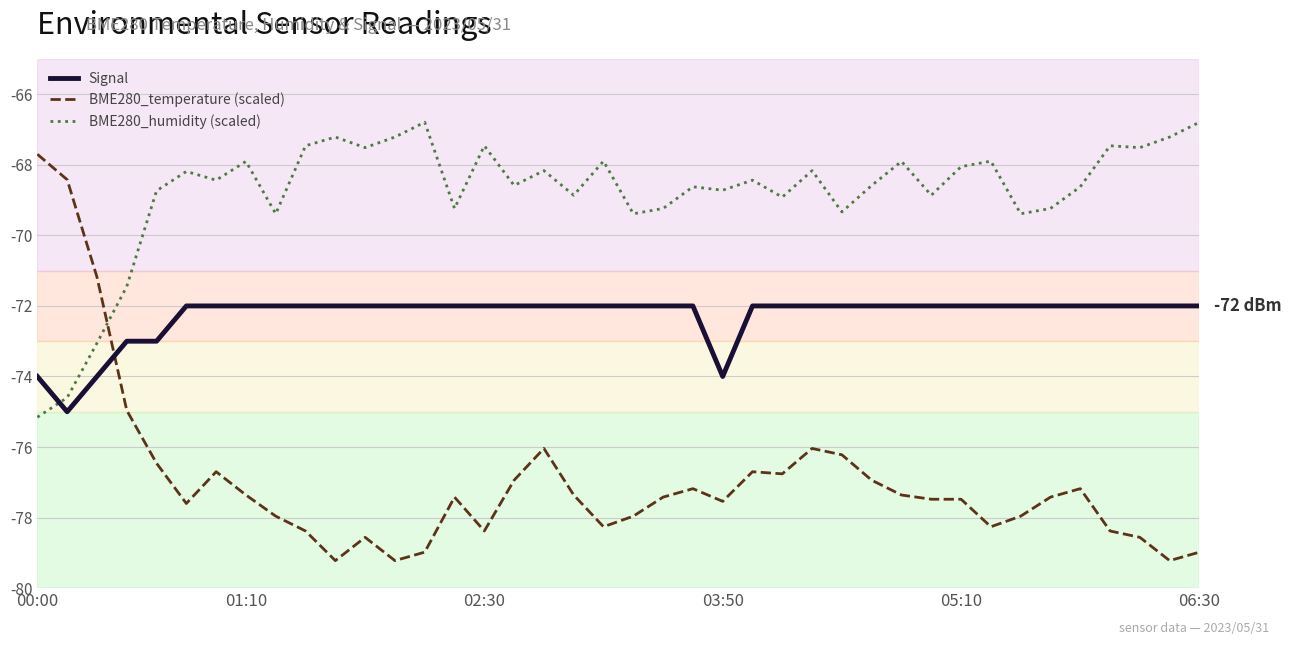

What is the sum of all BME280_humidity (scaled) values?

-2751.6